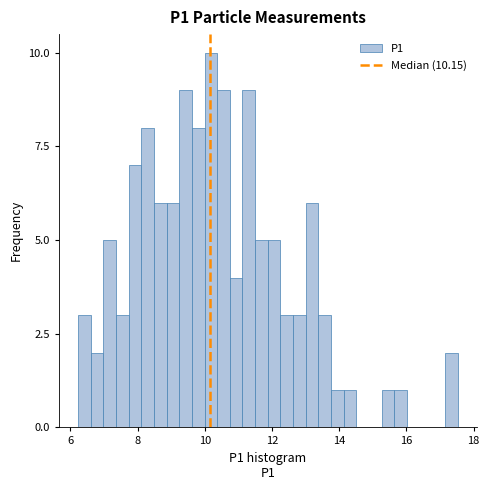

Read against the x-axis, roughly where is the centre of the tallest bar?

10.2